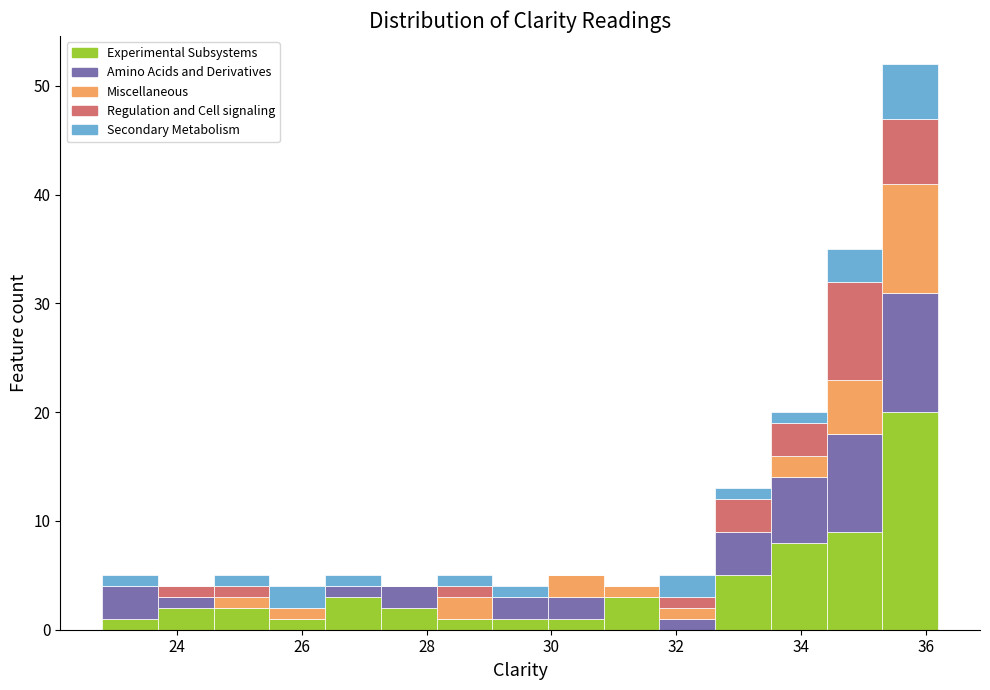

Reading left to right, transcribe this chart: for each stacked bar, give the range it covers on the x-axis and its total height. Neither the bar edges nor the heights are printed on the chart, so give them approximately, as read against the axes.

22.8 to 23.6: 5
23.6 to 24.6: 4
24.6 to 25.4: 5
25.4 to 26.4: 4
26.4 to 27.2: 5
27.2 to 28.2: 4
28.2 to 29.0: 5
29.0 to 30.0: 4
30.0 to 30.8: 5
30.8 to 31.8: 4
31.8 to 32.6: 5
32.6 to 33.6: 13
33.6 to 34.4: 20
34.4 to 35.4: 35
35.4 to 36.2: 52